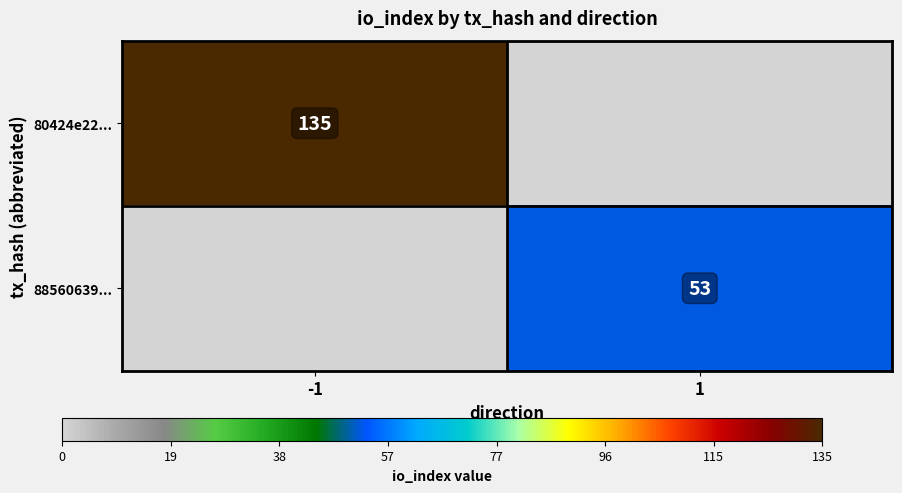

Is the value of 80424e22... at -1 greater than the value of 88560639... at 1?

Yes